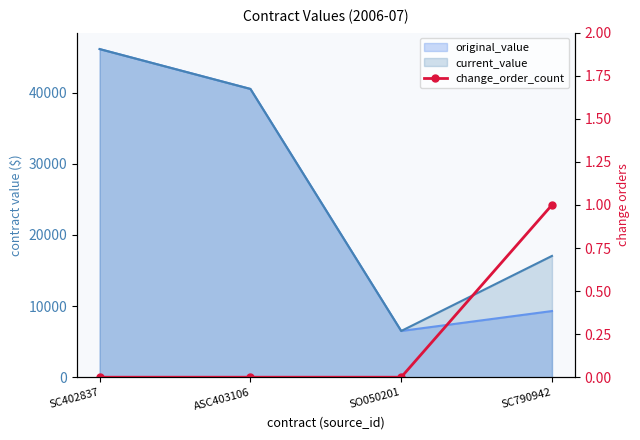

True or false: there are more than 2 points higher than both neighbors.

False